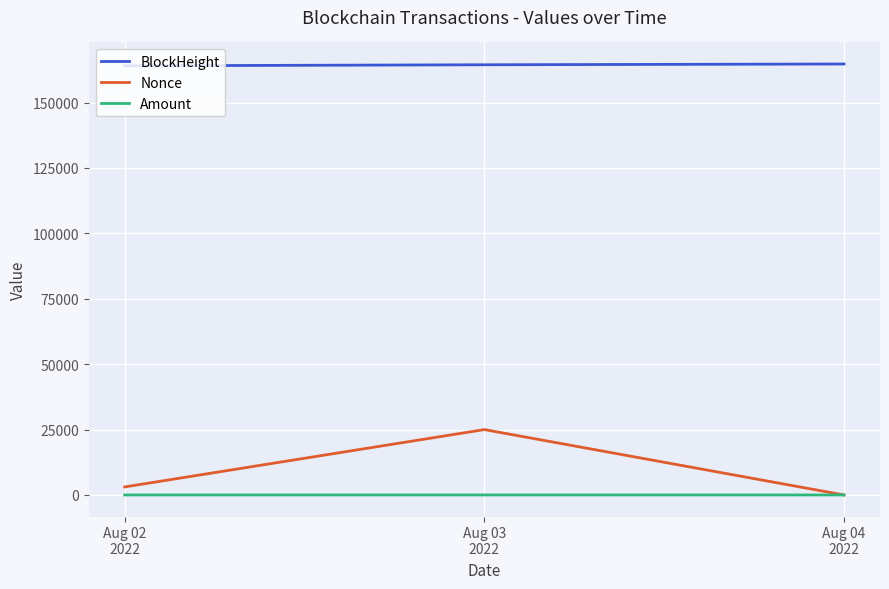

How many BlockHeight values are between 164064 and 164759?

3